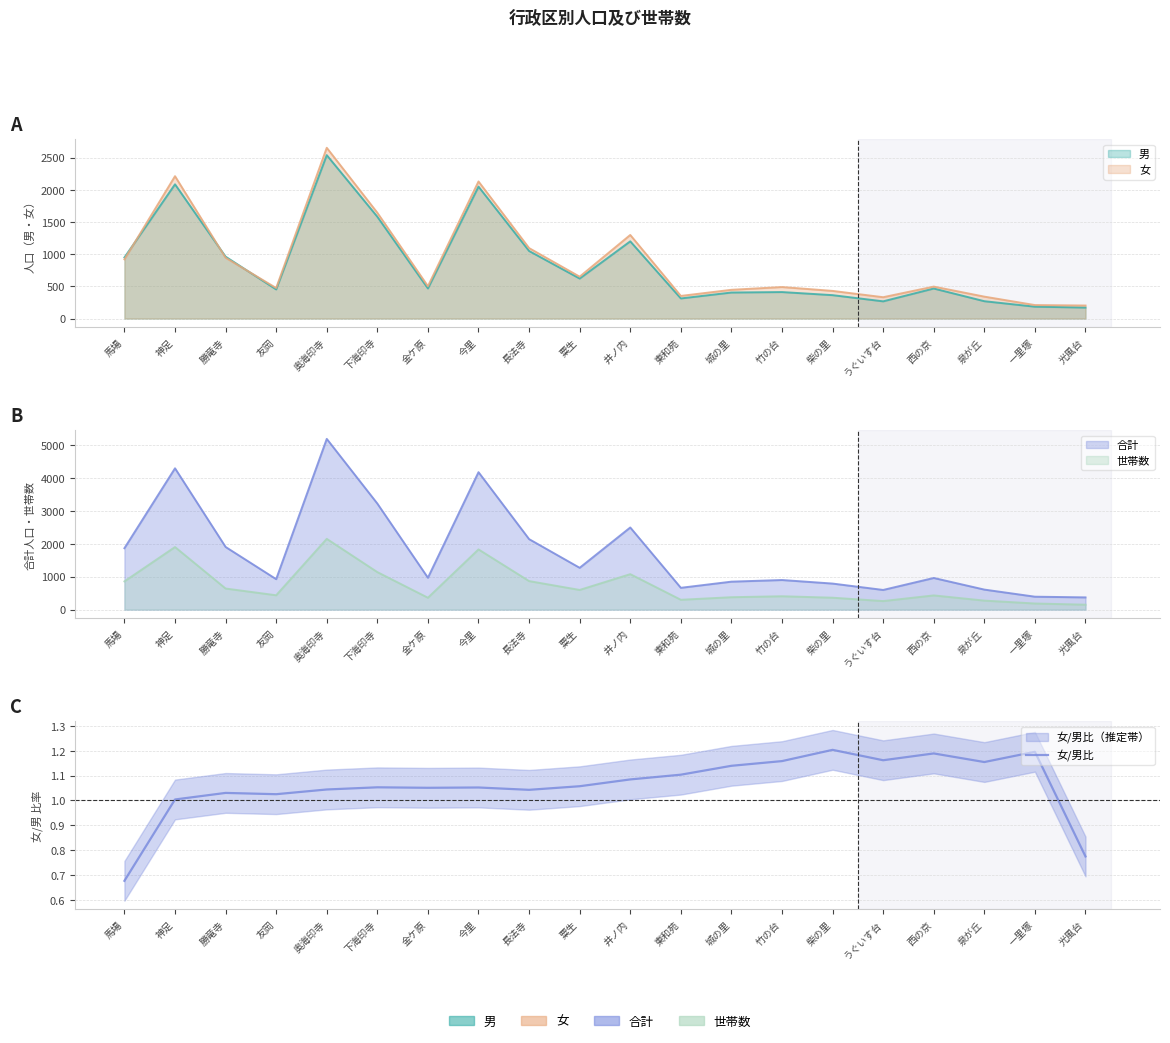

What is the label of the 9th point from the right?

東和苑